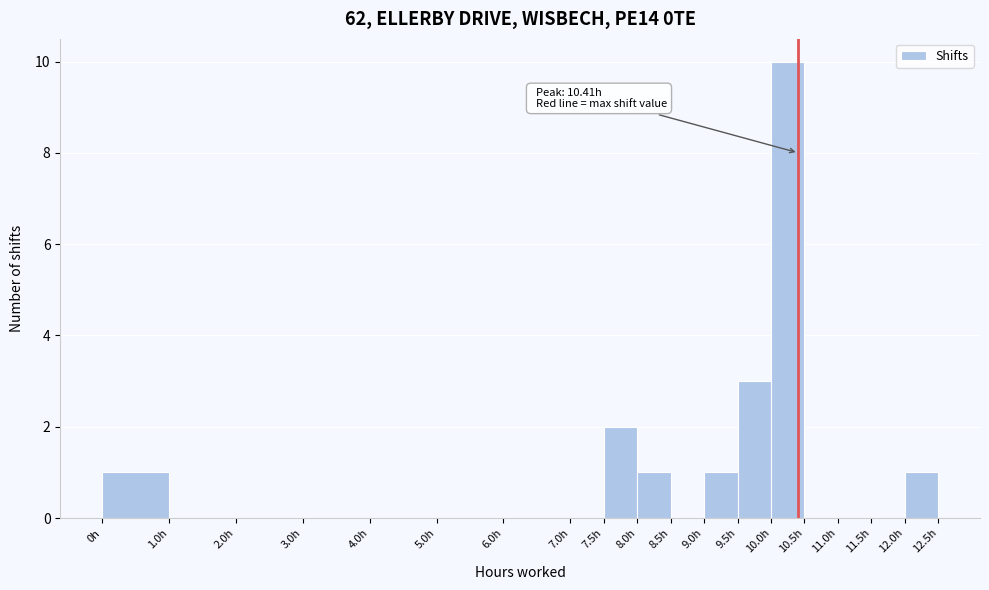

Over which range of the x-axis is the bar tallest?

10.0 to 10.5